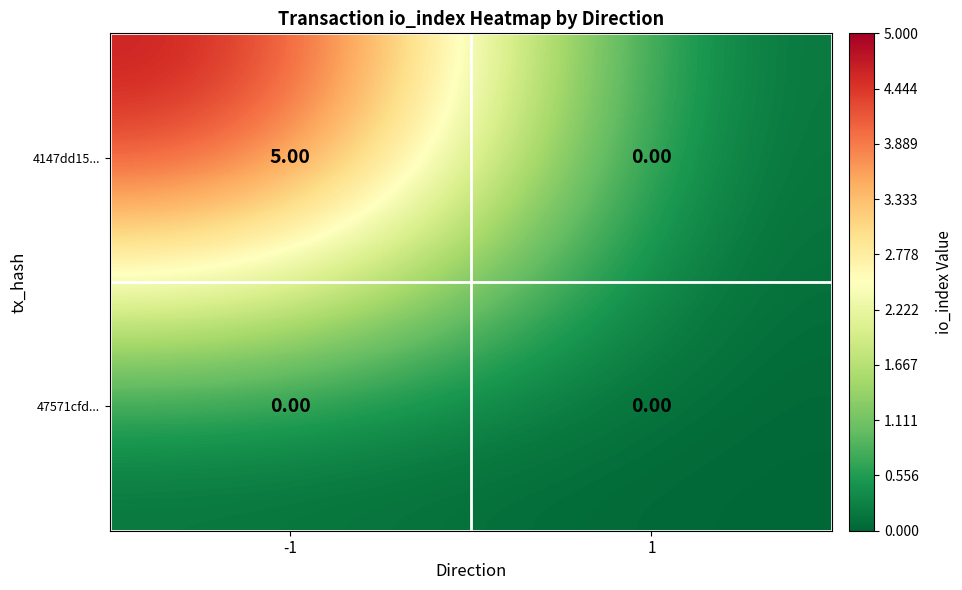

Which series changed the most between -1 and 1?

4147dd15...